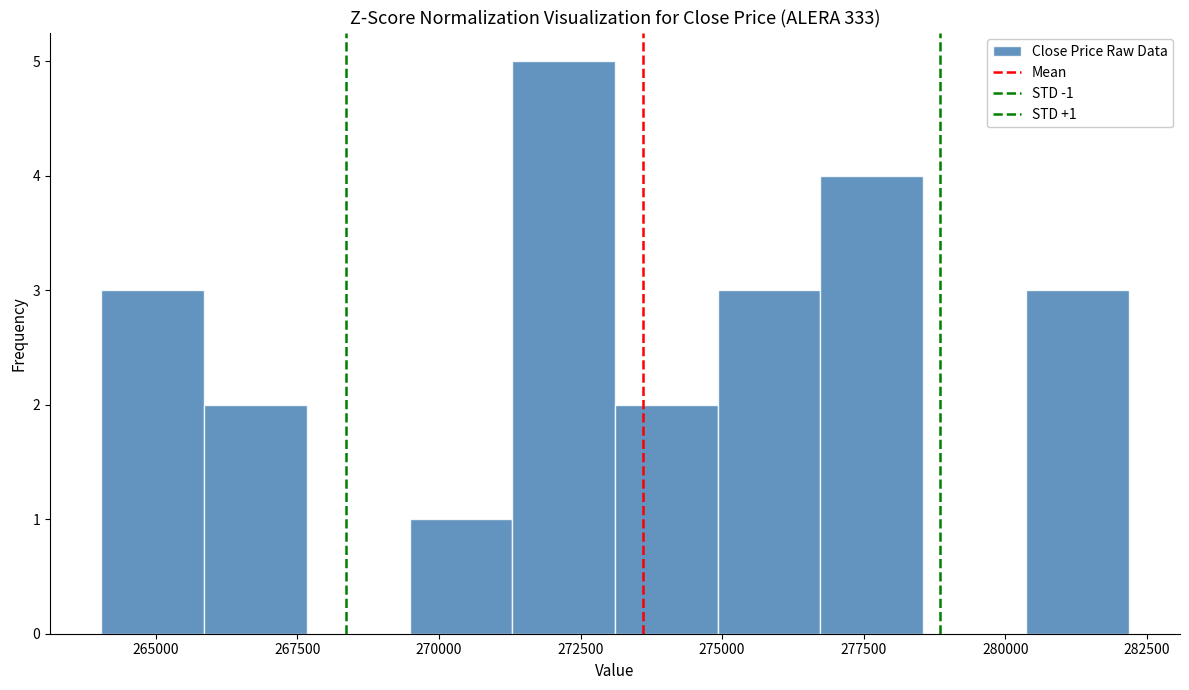

Read against the x-axis, roughly where is the centre of the tallest bar?

272000